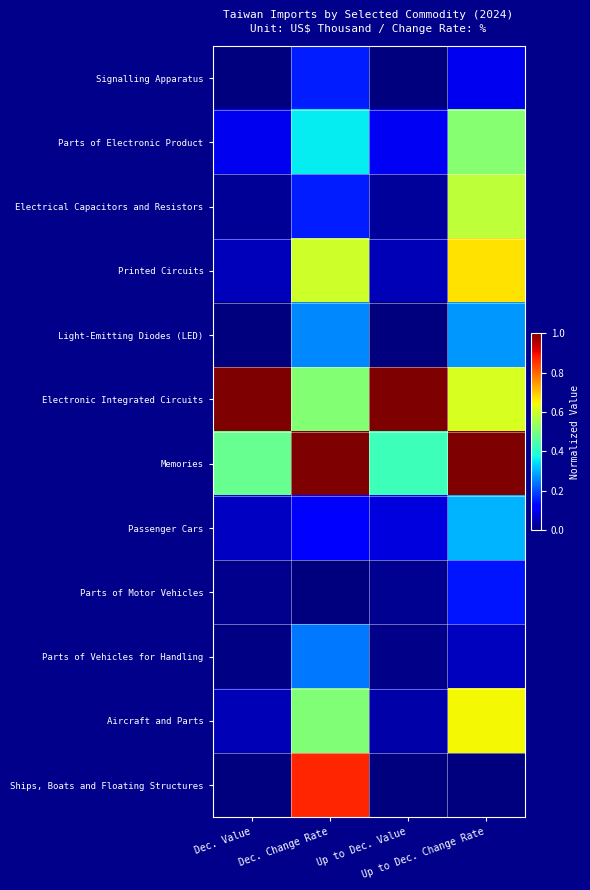

How many data points does each series have?

4